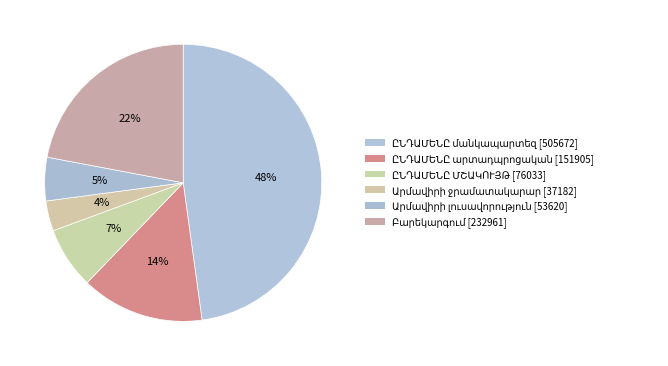

What is the ratio of the value at ԸՆԴԱՄԵՆԸ արտադպրոցական to the value at Բարեկարգում?

0.7